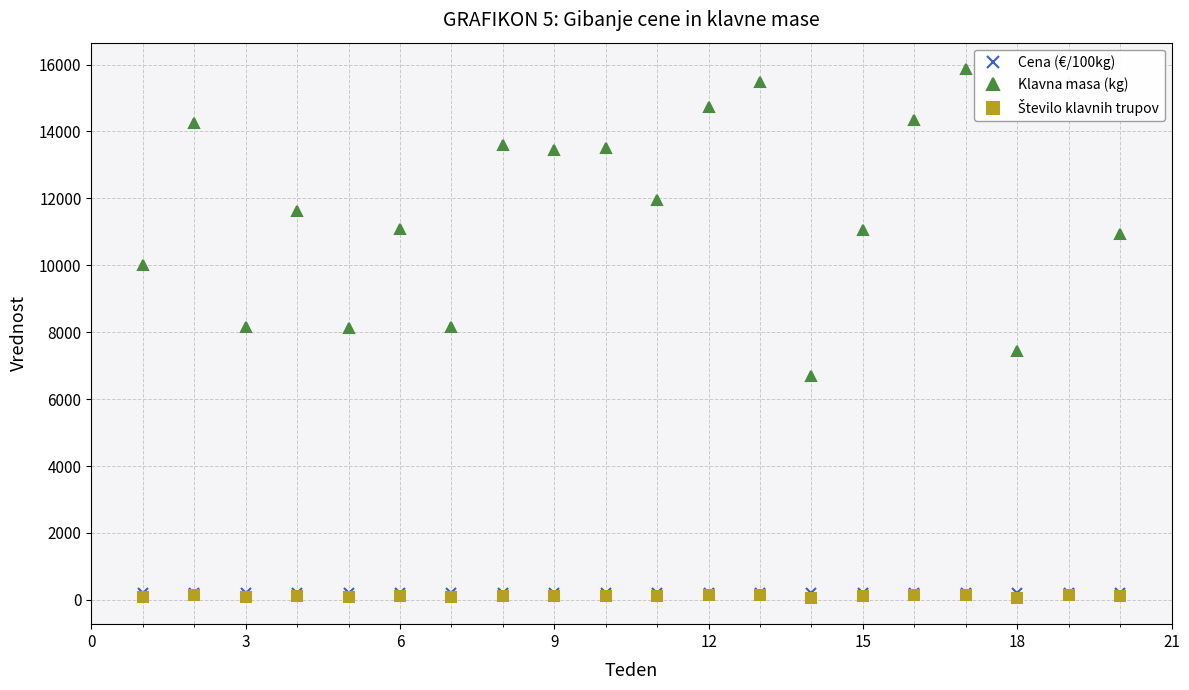

What is the minimum value shown in the chart?

65.0